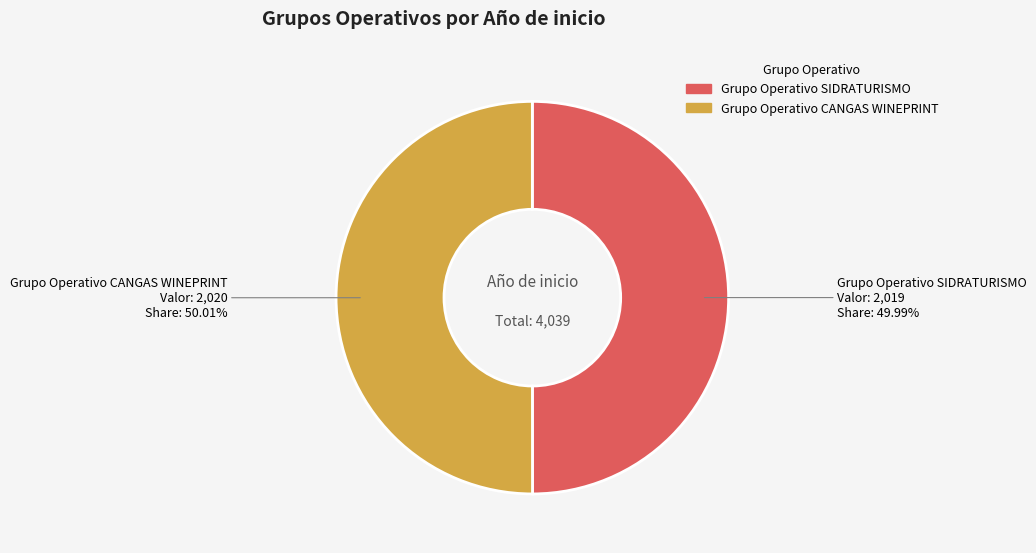

Is there a majority slice in this chart?

Yes